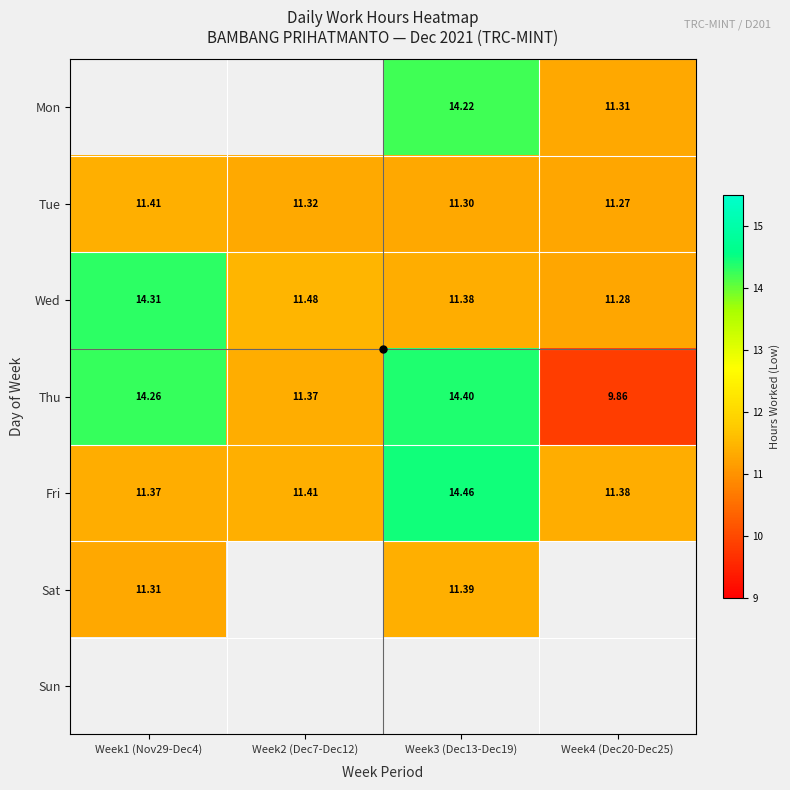

The Mon series shows 14.2 at Week3 (Dec13-Dec19). True or false?

True